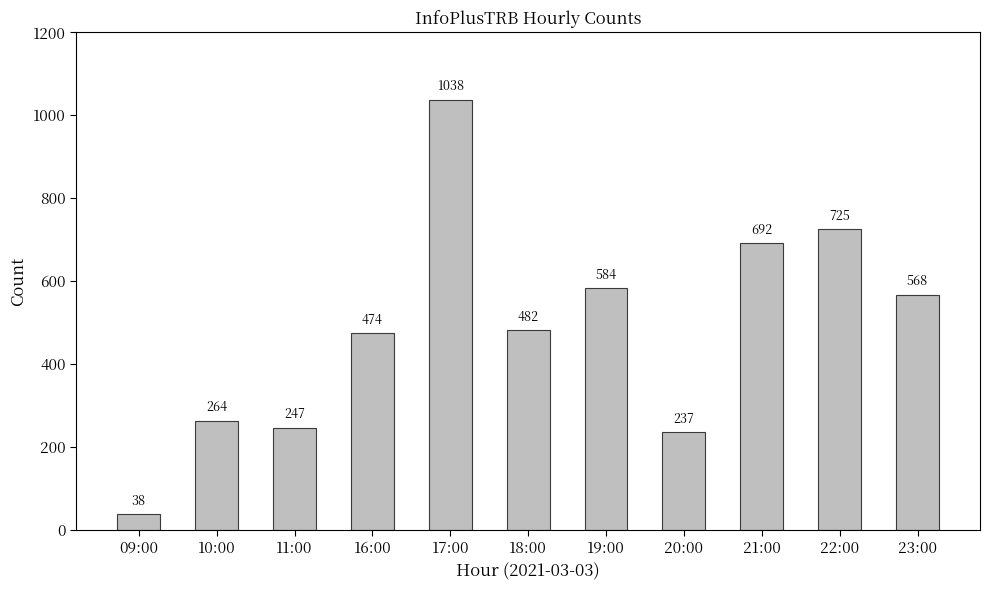

What is the maximum value shown in the chart?

1038